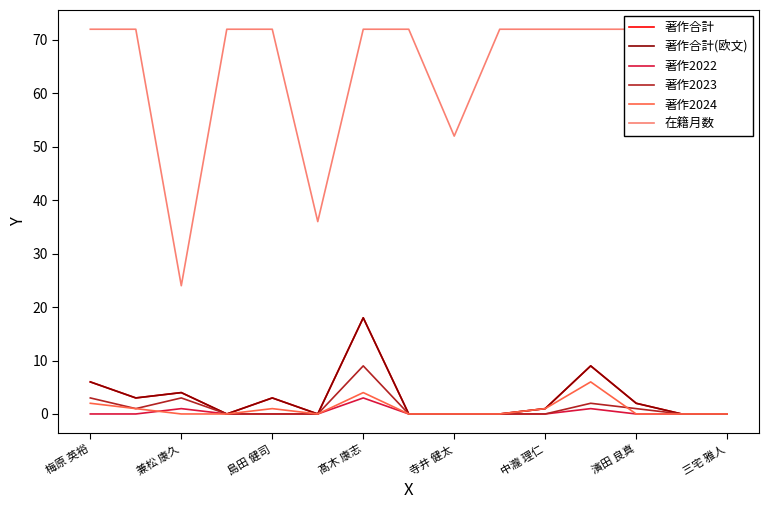

True or false: 著作合計 has a value of 6 at 梅原 英裕.

True